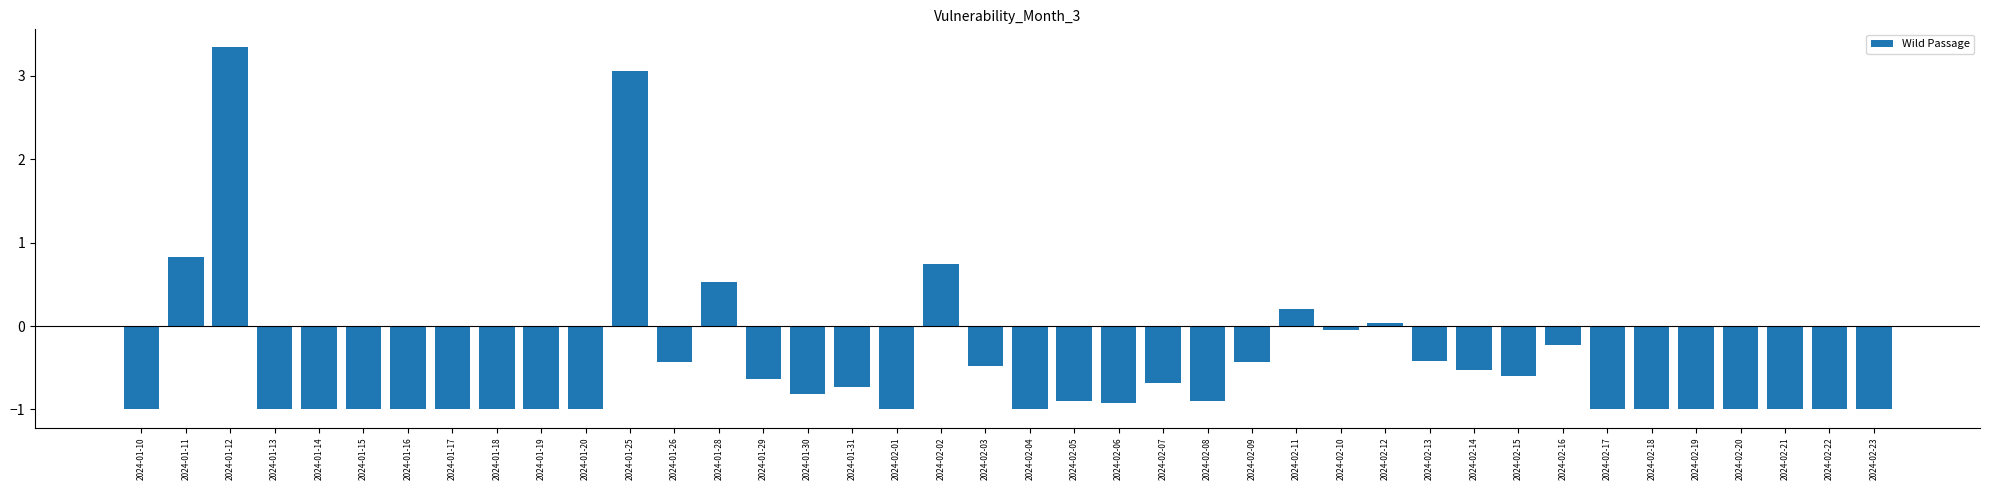

How many values are above zero?

7